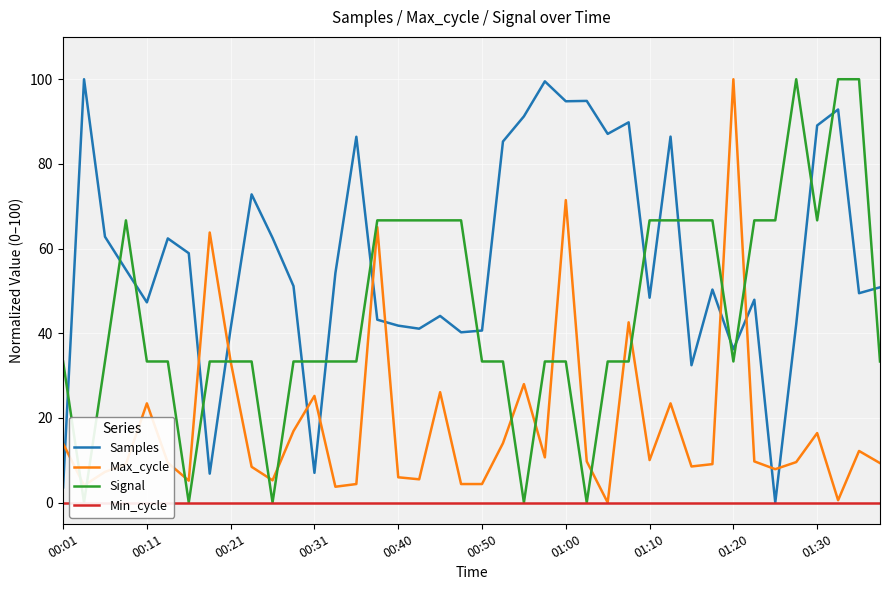

How many times do Samples and Signal cross each other?

17